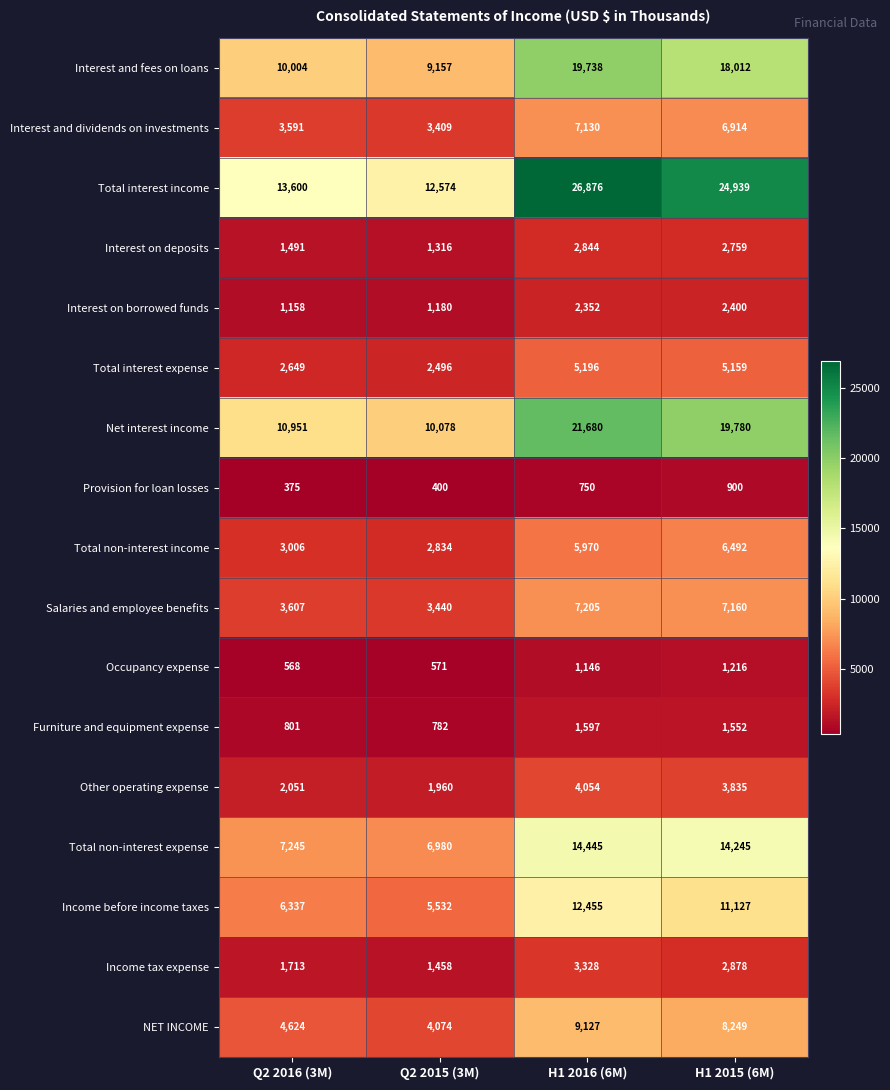

Which series has the largest range (max minus min)?

Total interest income